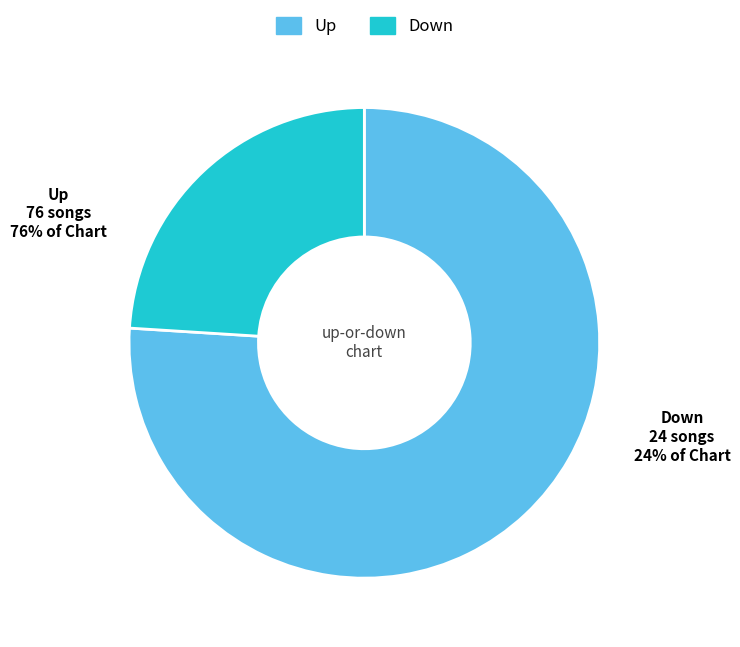

Which slice is the largest?

Up